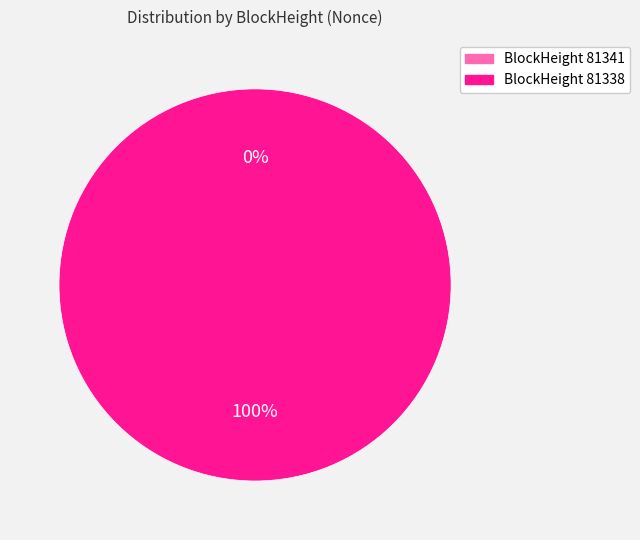

Is it true that 81338 is 100% of the pie?

True